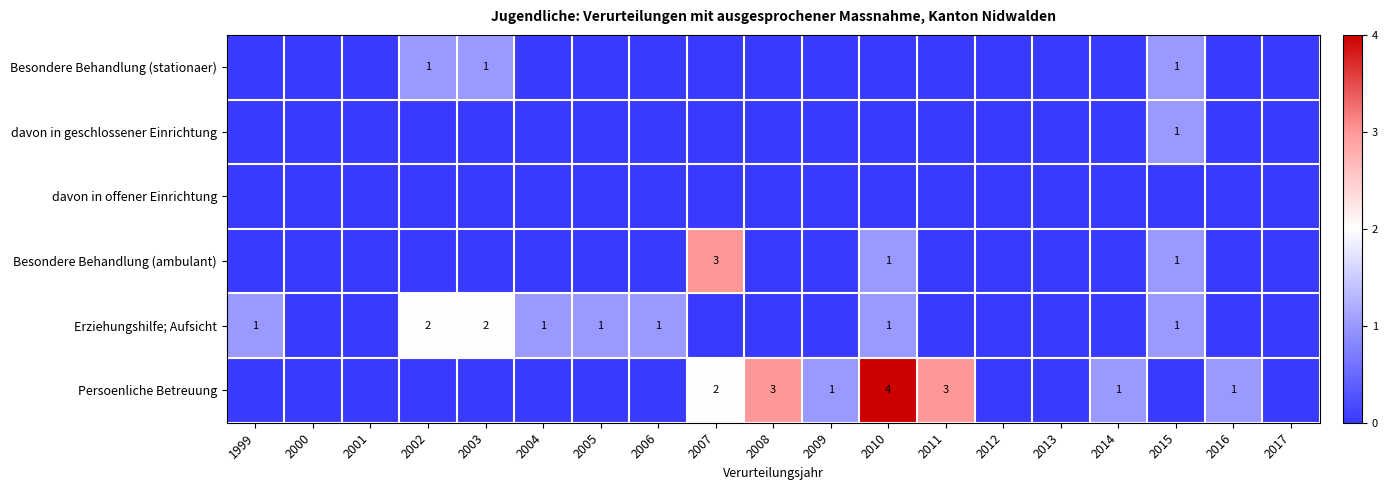

The value of Besondere Behandlung (ambulant) at 2010 is 1. True or false?

True